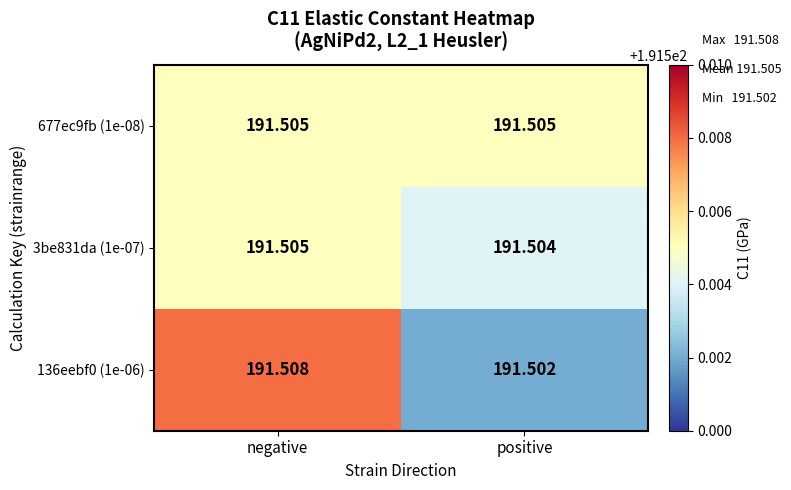

At which category is the sum across all series the highest?

negative